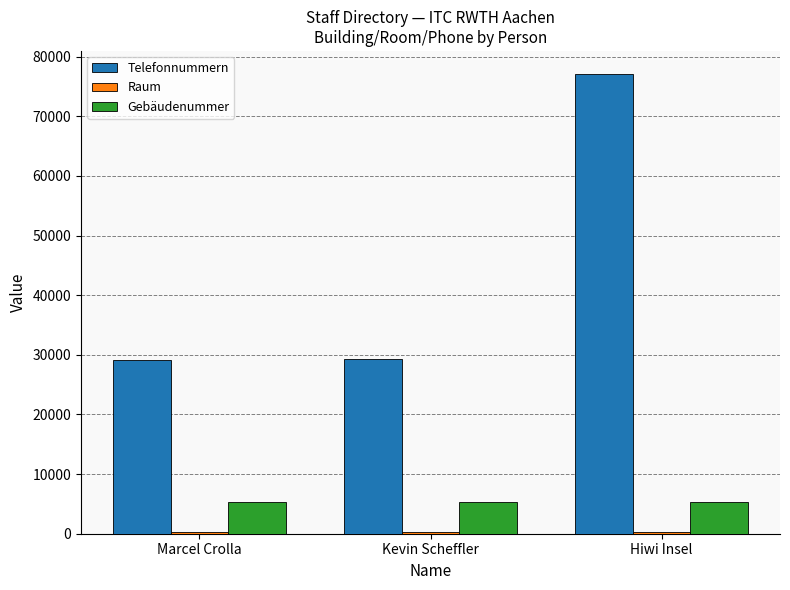

Which series has the largest total across all categories?

Telefonnummern